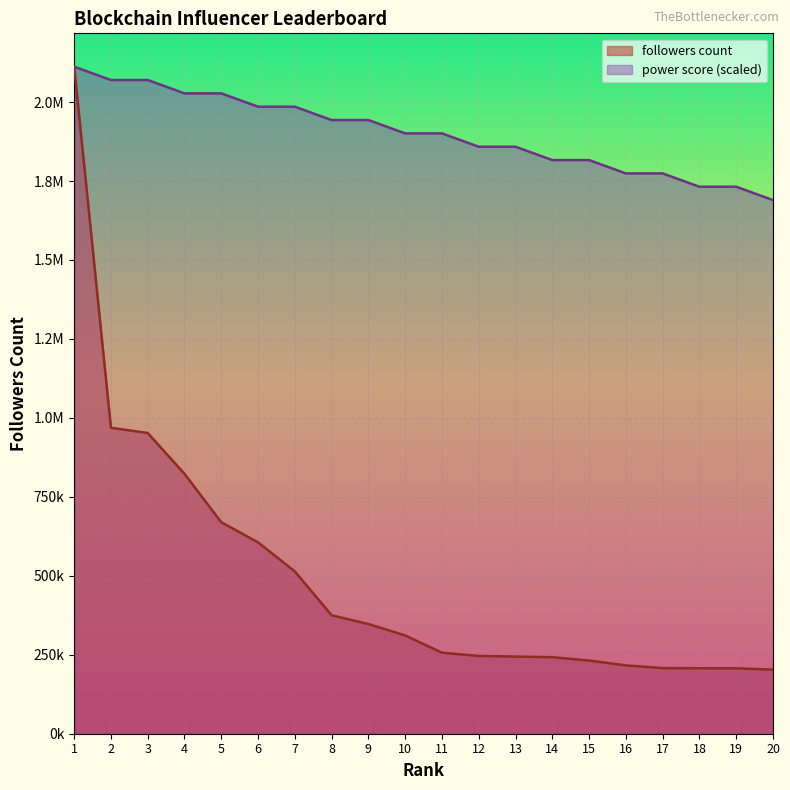

Is the value of power score at 15 greater than the value of followers count at 9?

Yes